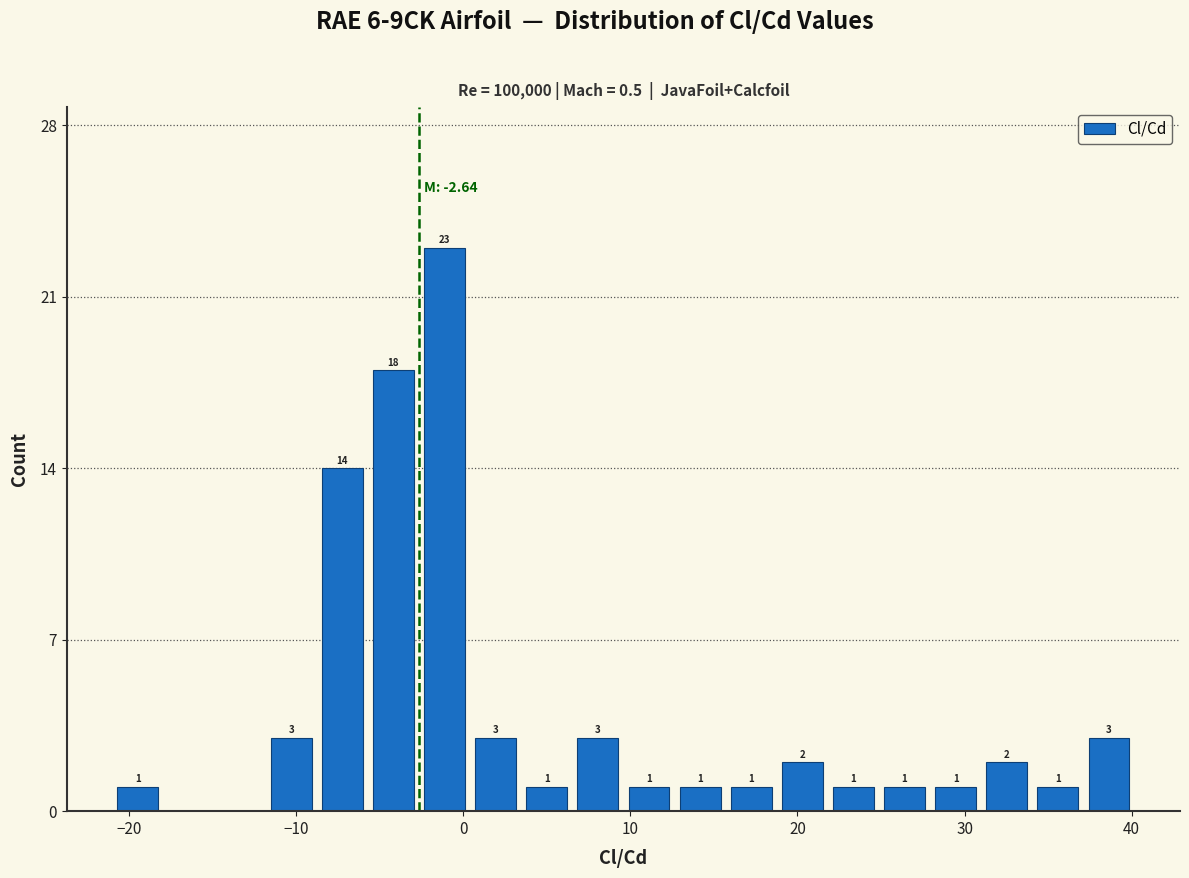

Read against the x-axis, roughly where is the centre of the tallest bar?

-1